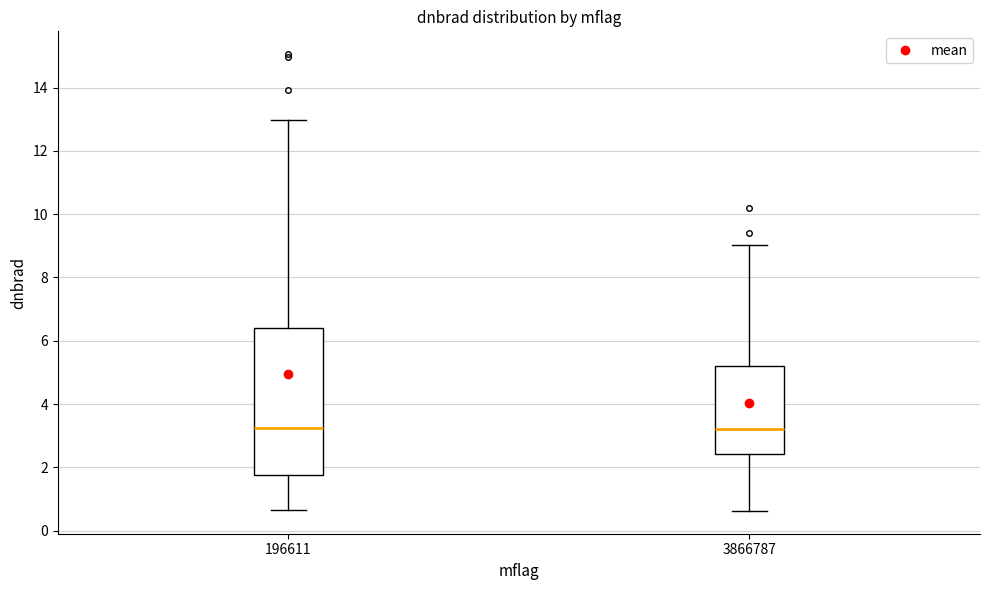

Where does the upper whisker of the box at x = 196611 end on the y-axis? The values are not printed on the chart, so give them approximately, as read against the axis.

13.0